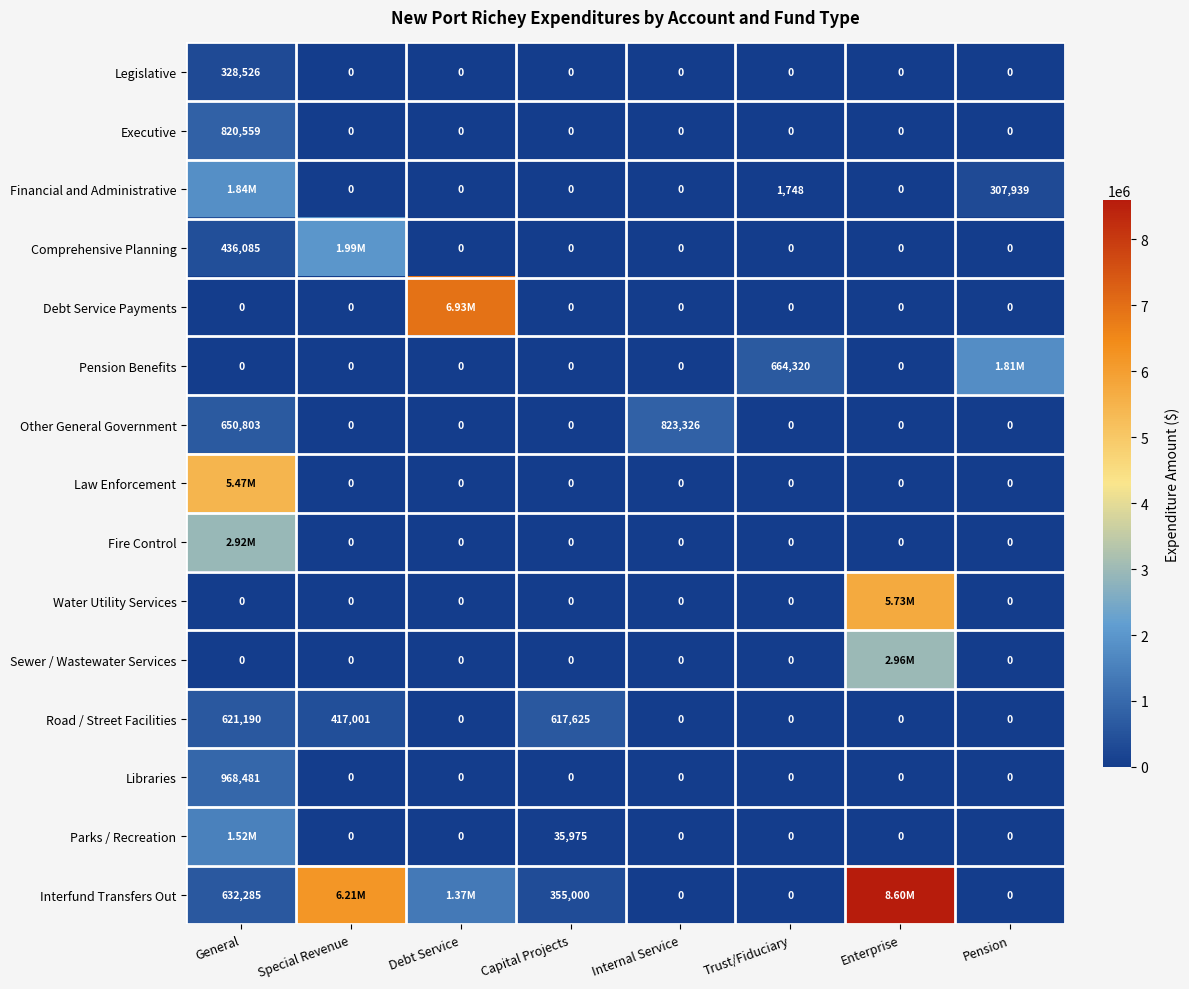

What is the spread (max minus min) of values at Internal Service?

823326